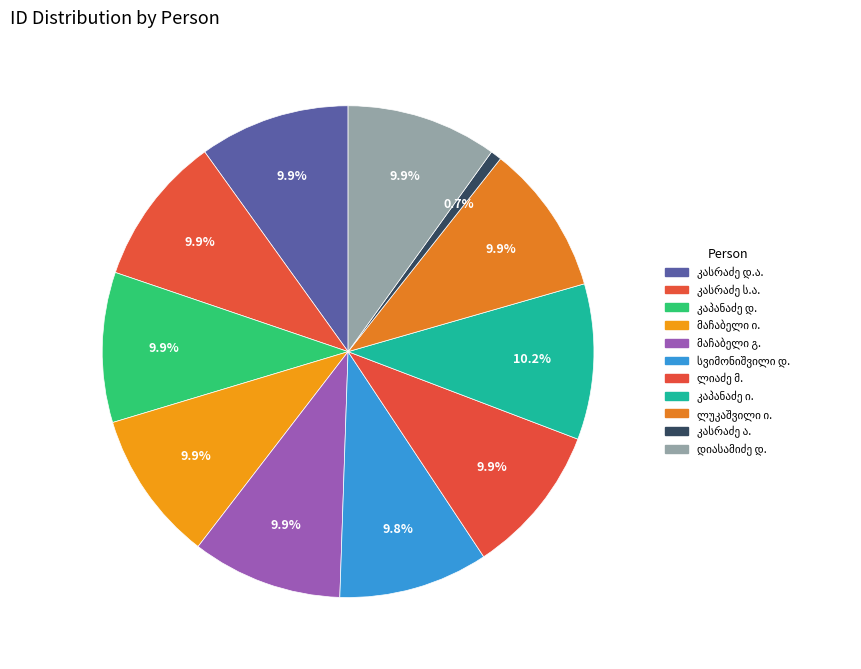

Count the number of slices in the pie.

11